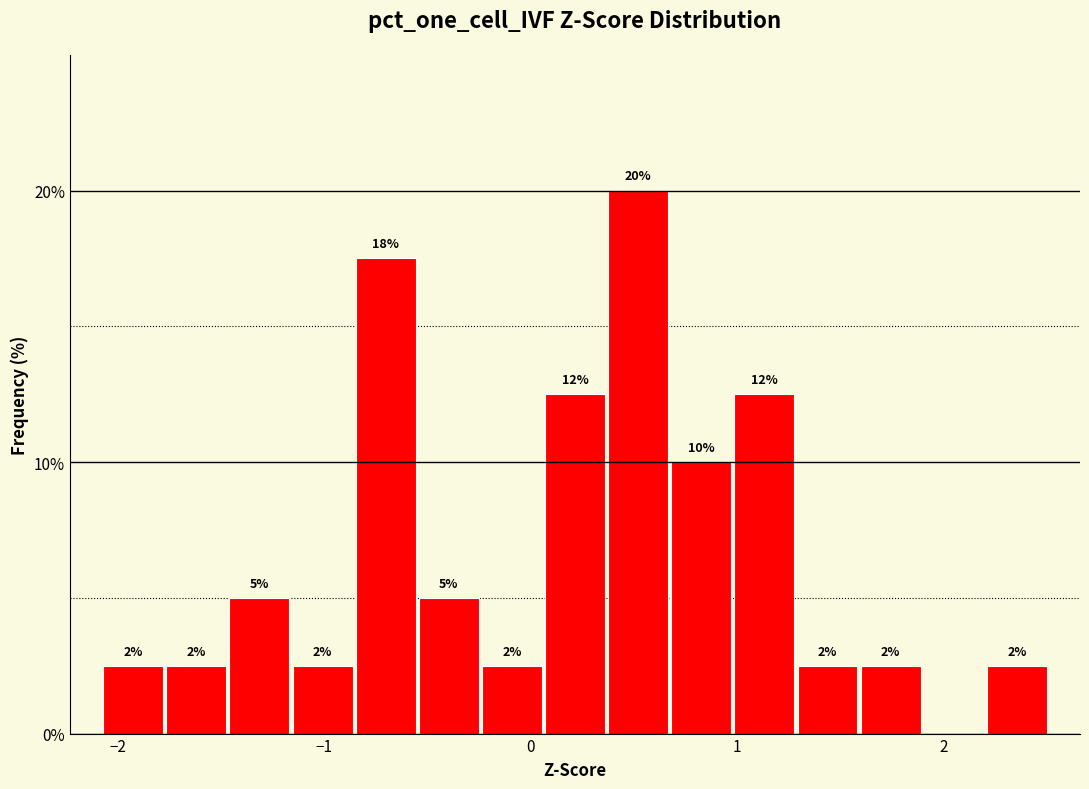

Read against the x-axis, roughly where is the centre of the tallest bar?

0.5